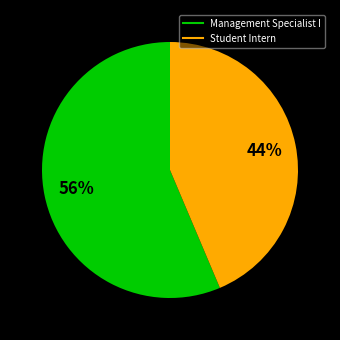

How many segments does this pie chart have?

2